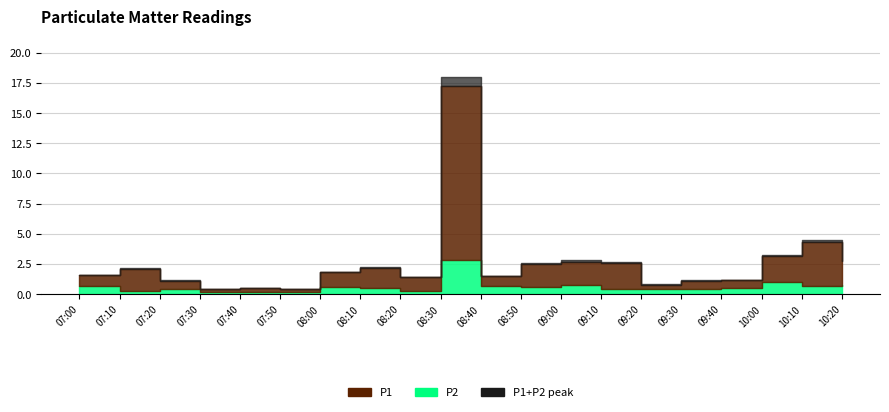

What is the label of the 20th point from the left?

10:20